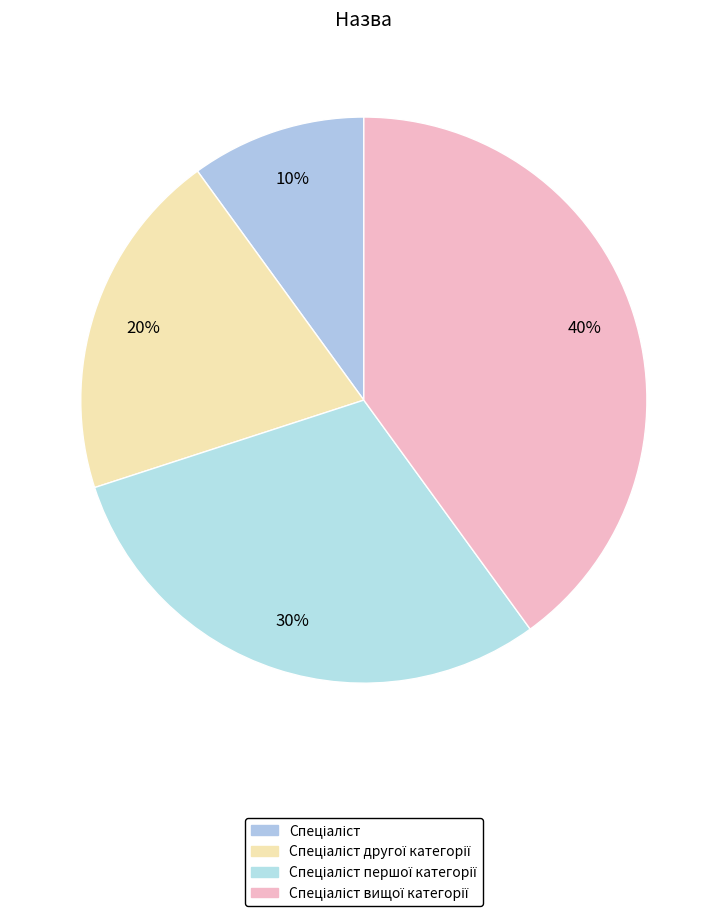

Count the number of slices in the pie.

4